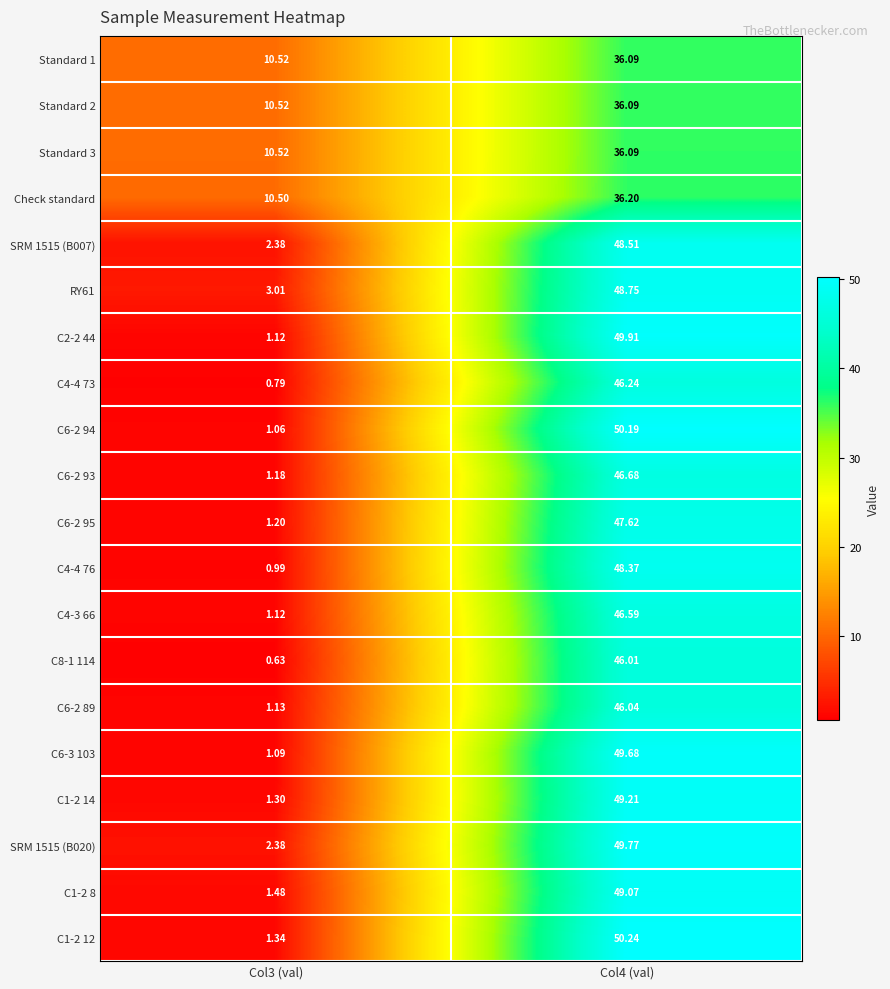

Is the value of C6-2 89 at Col3 (val) greater than the value of C8-1 114 at Col4 (val)?

No